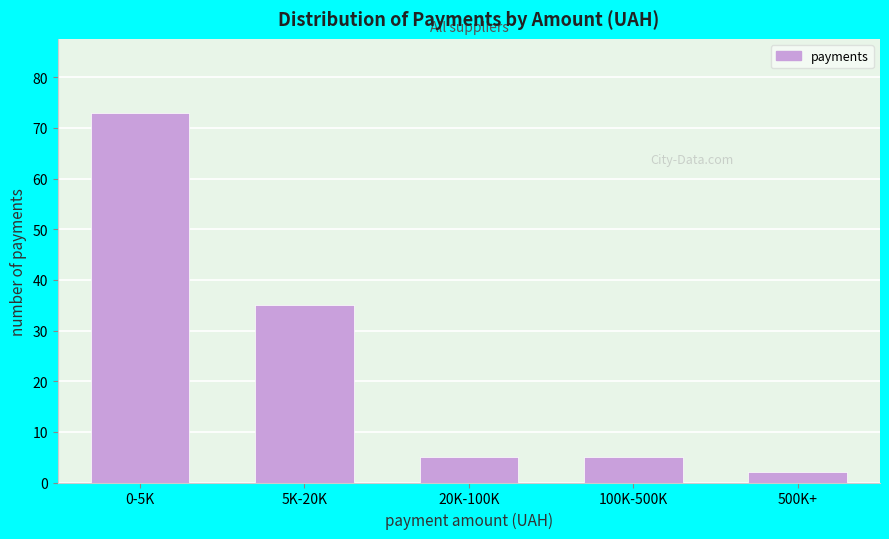

Reading left to right, transcribe all the data shown in this chart.

73	35	5	5	2